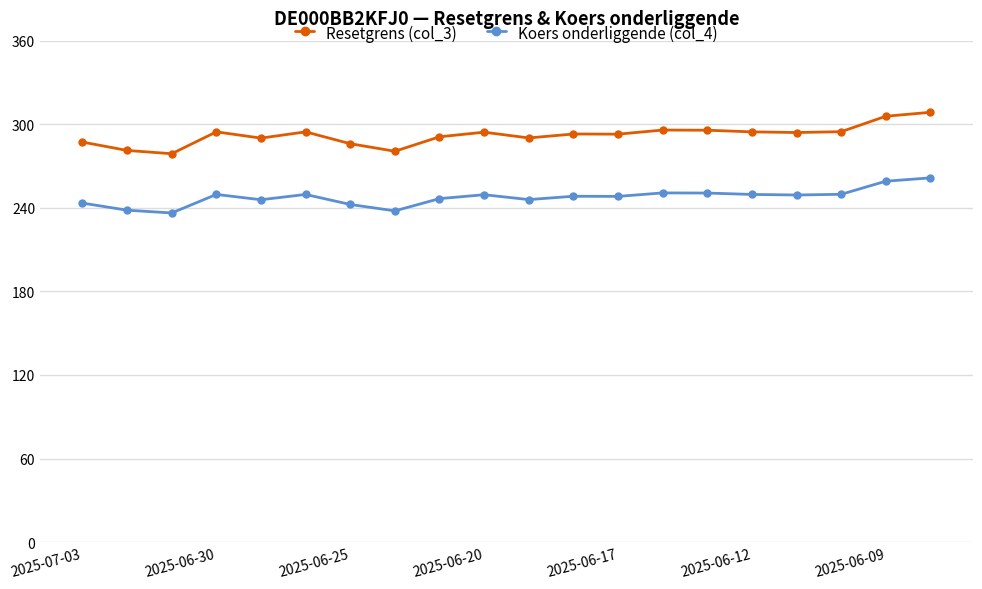

What are all the series names shown in the legend?

Resetgrens (col_3), Koers onderliggende (col_4)